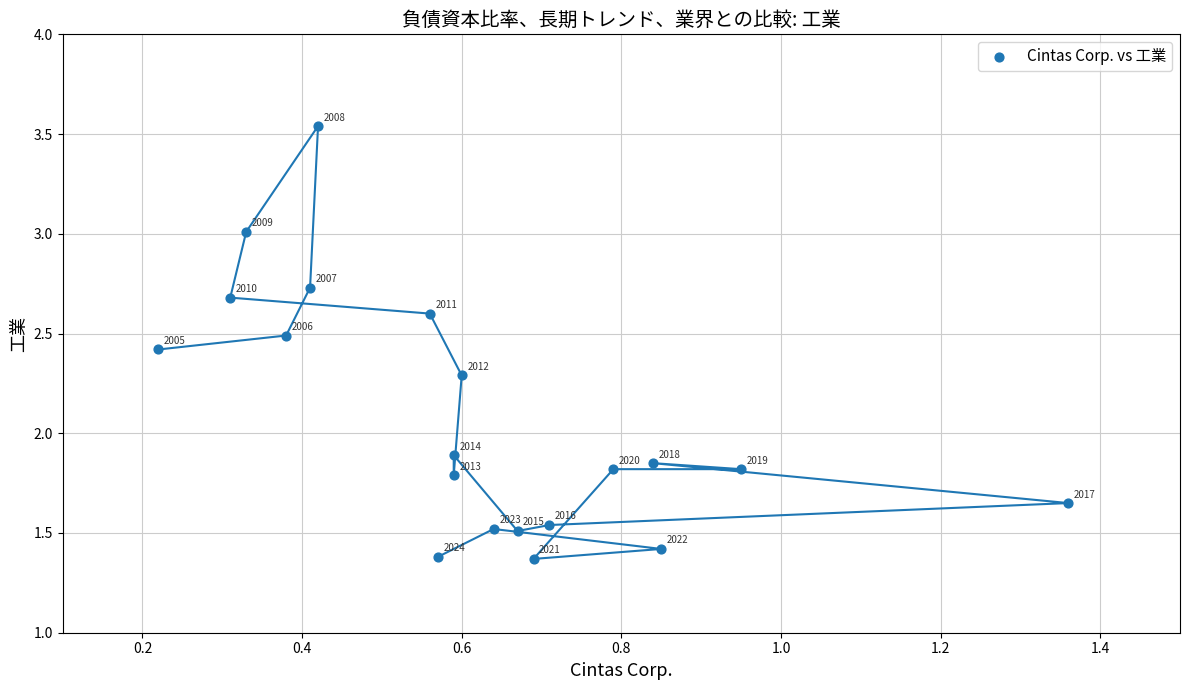

What is the range of X values (max minus min)?

1.1